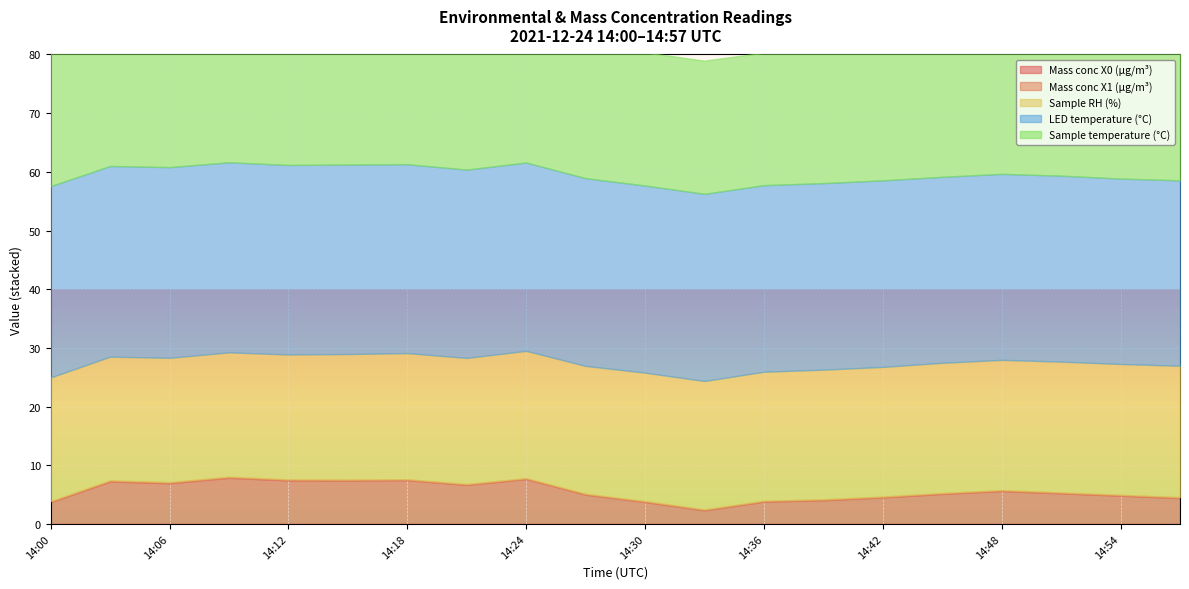

True or false: Sample temperature (°C) and Sample RH (%) cross at least once.

False